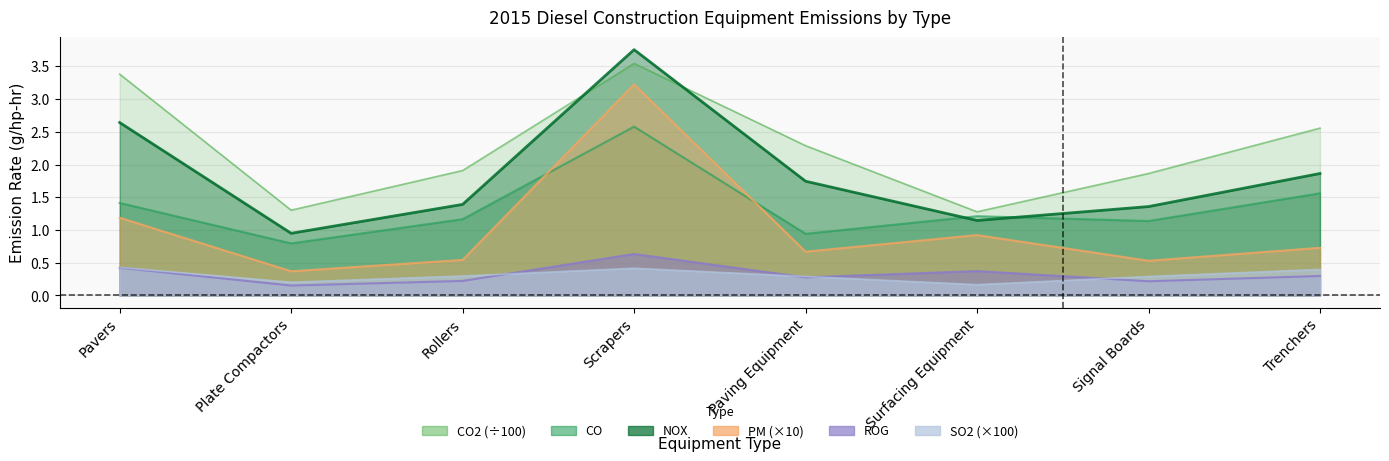

True or false: ROG and NOX cross at least once.

False